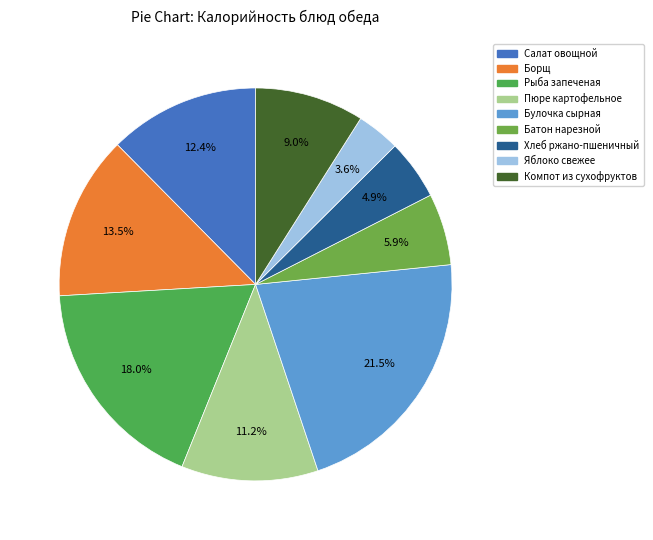

To the nearest percent, what is the average slice percentage?

11%